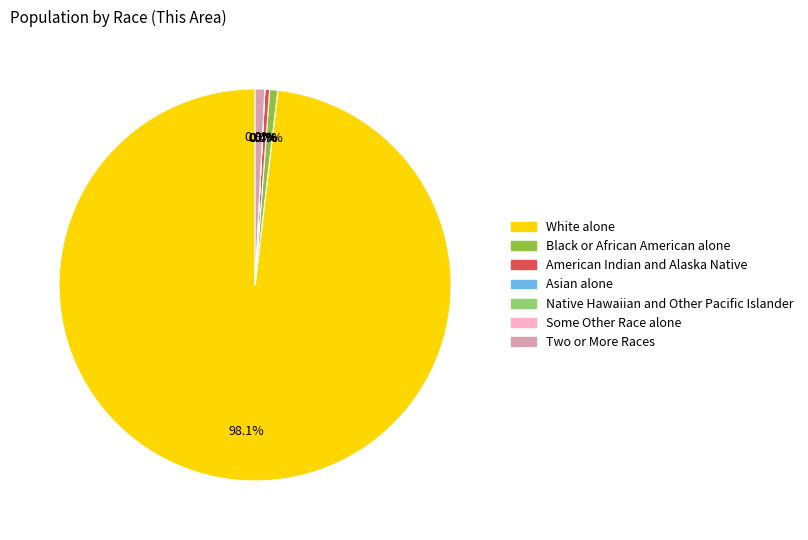

What is the smallest slice in the pie chart?

Asian alone